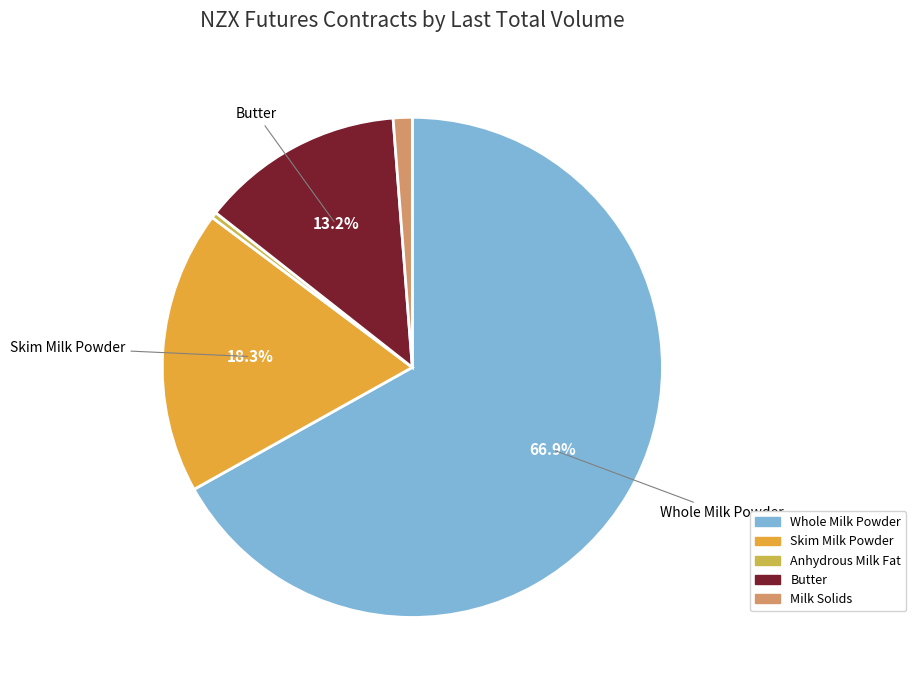

Does Whole Milk Powder account for over 50% of the chart?

Yes